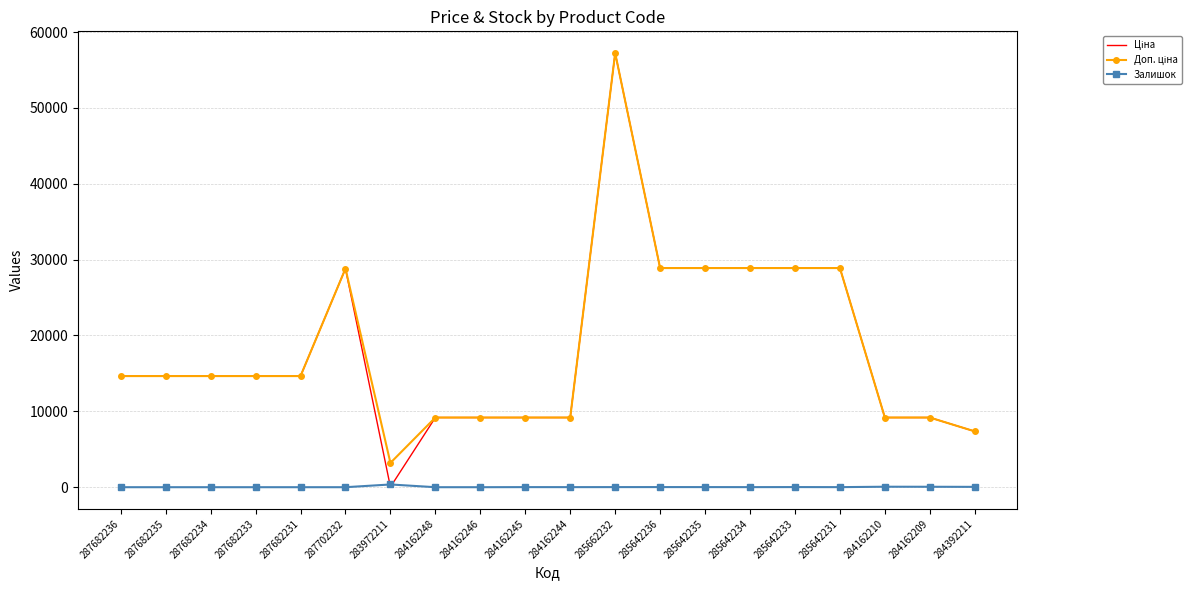

The value of Залишок at 287682234 is 0.0. True or false?

True